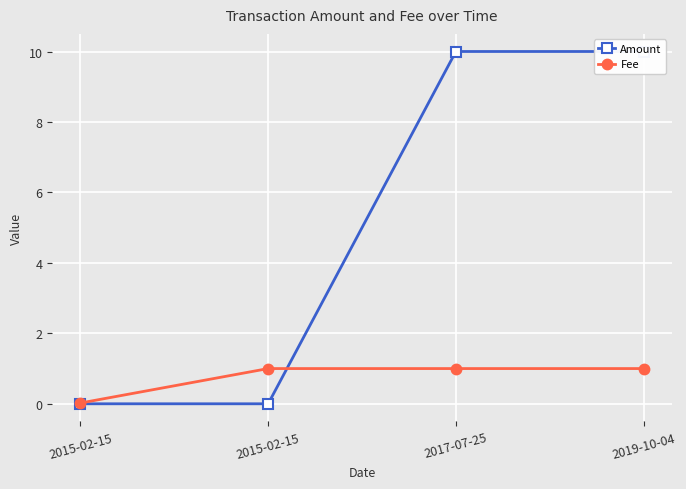

Reading left to right, list all the values displayed in this chart.

Amount: 2015-02-15=0.0	2015-02-15=0.0	2017-07-25=10.0	2019-10-04=10.0
Fee: 2015-02-15=0.0	2015-02-15=1.0	2017-07-25=1.0	2019-10-04=1.0